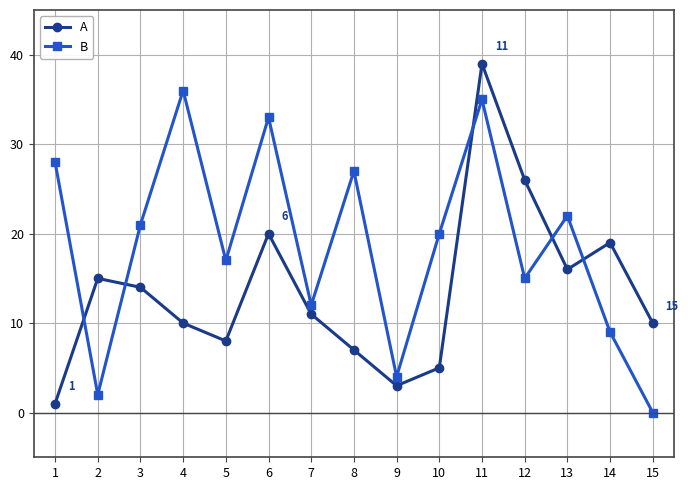

Between 2 and 13, which series saw the biggest shift?

B